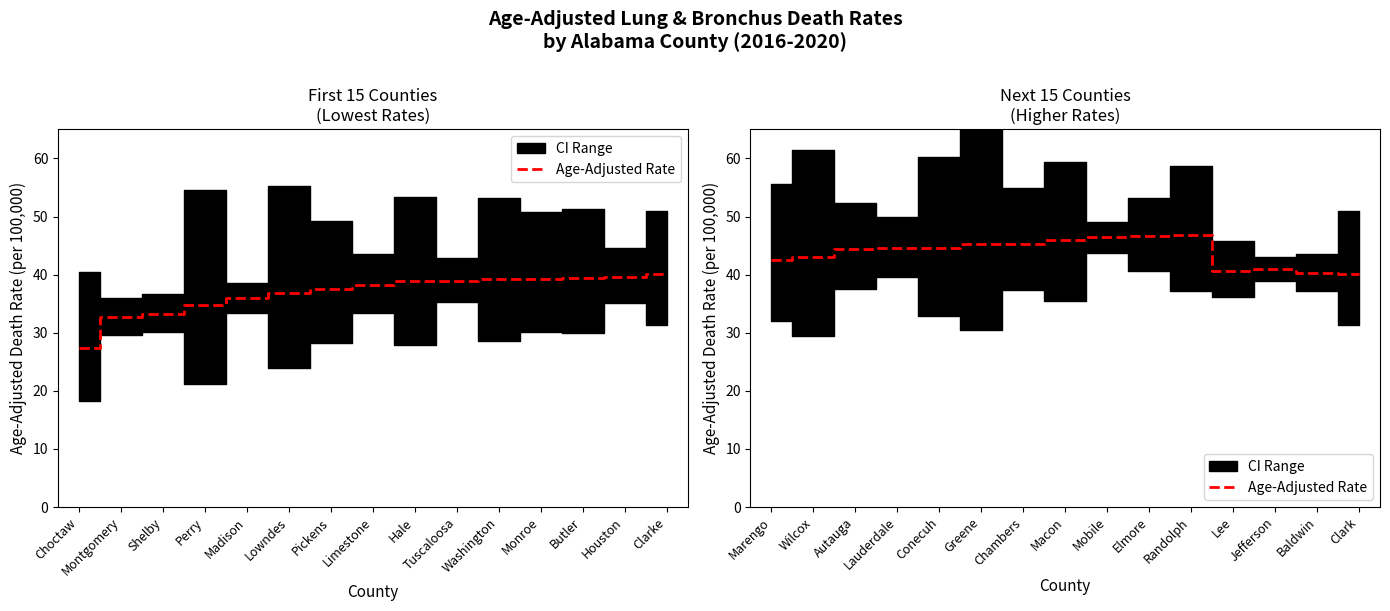

What is the average value?

43.8